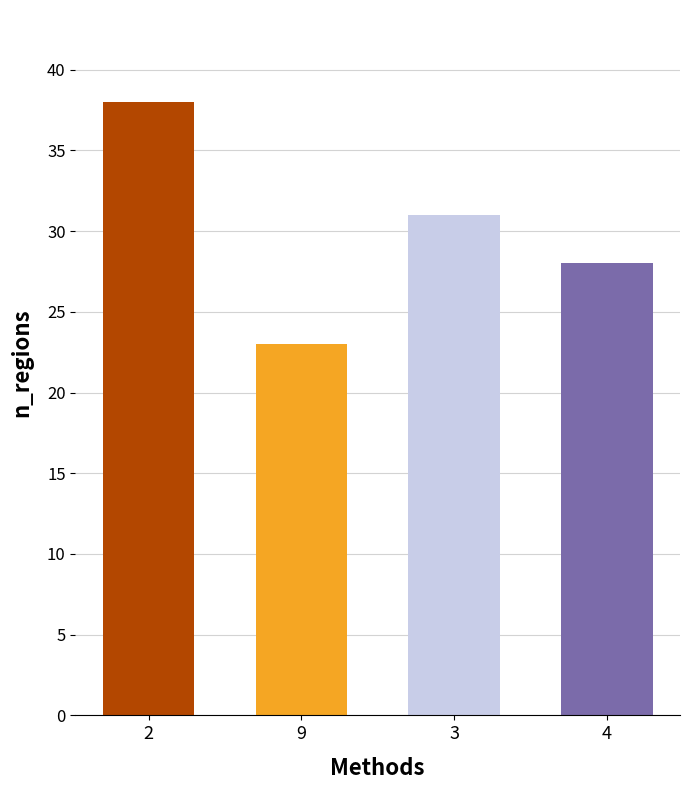

Reading right to left, transcribe all the data shown in this chart.

28	31	23	38